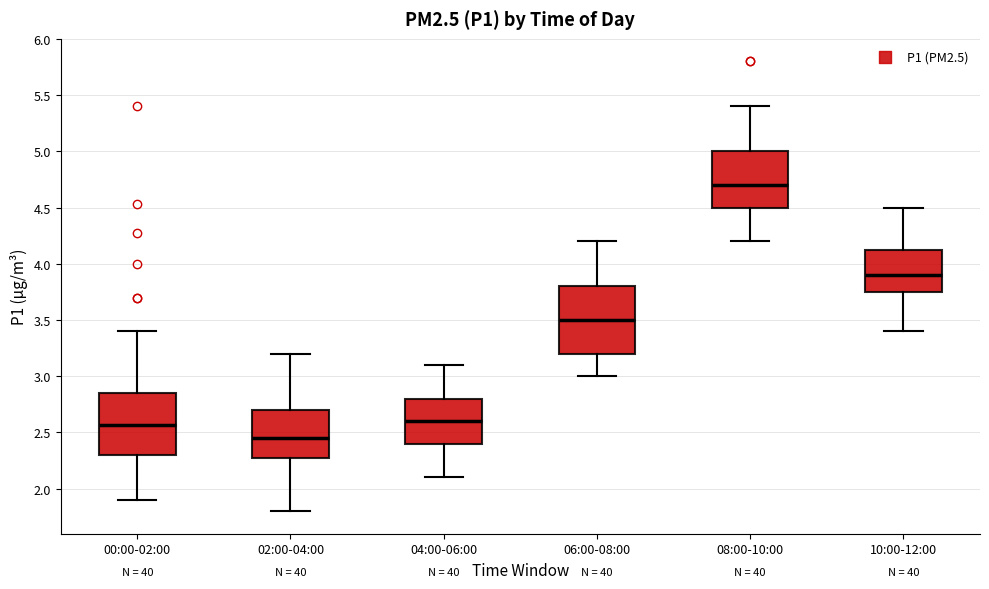

Where is the upper edge of the box for 00:00-02:00 on the y-axis? The values are not printed on the chart, so give them approximately, as read against the axis.

2.85